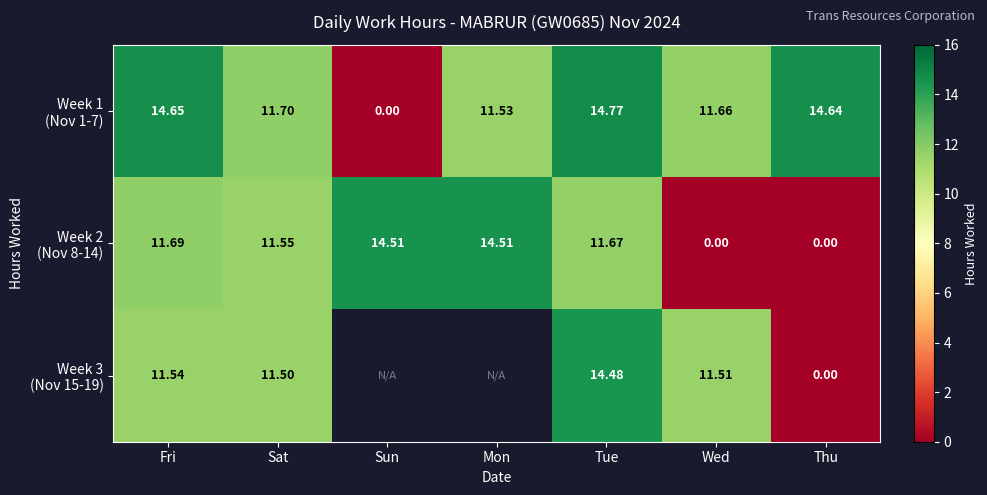

How many data points in Week 2 (Nov 8-14) are above 11?

5